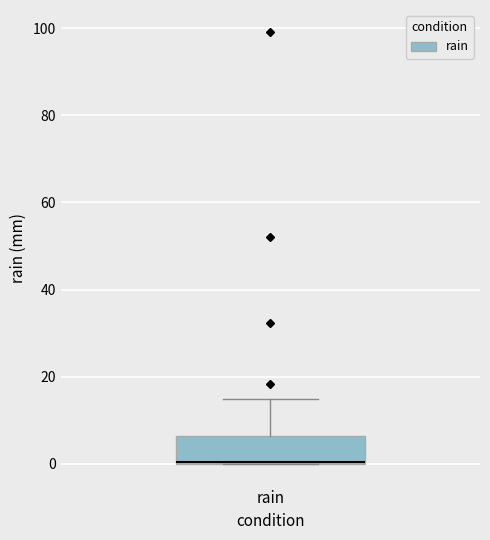

Read this box plot against the y-axis: the position of the median line, the range covered by the box, and the ends of both whiskers. The values are not printed on the chart, so give them approximately, as read against the axis.

median 0 (drawn on the box's lower edge), box 0 to 6, whiskers 0 to 14